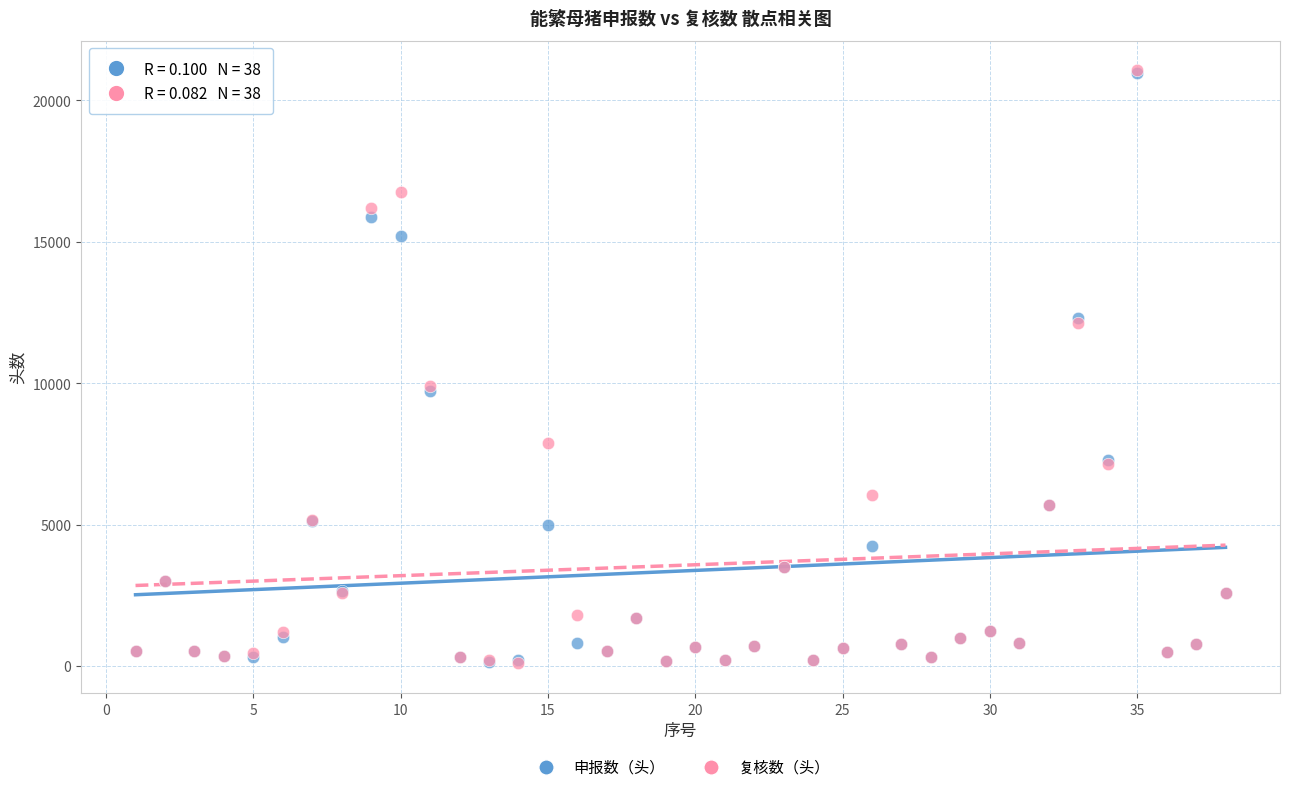

What are all the series names shown in the legend?

申报数（头）, 复核数（头）